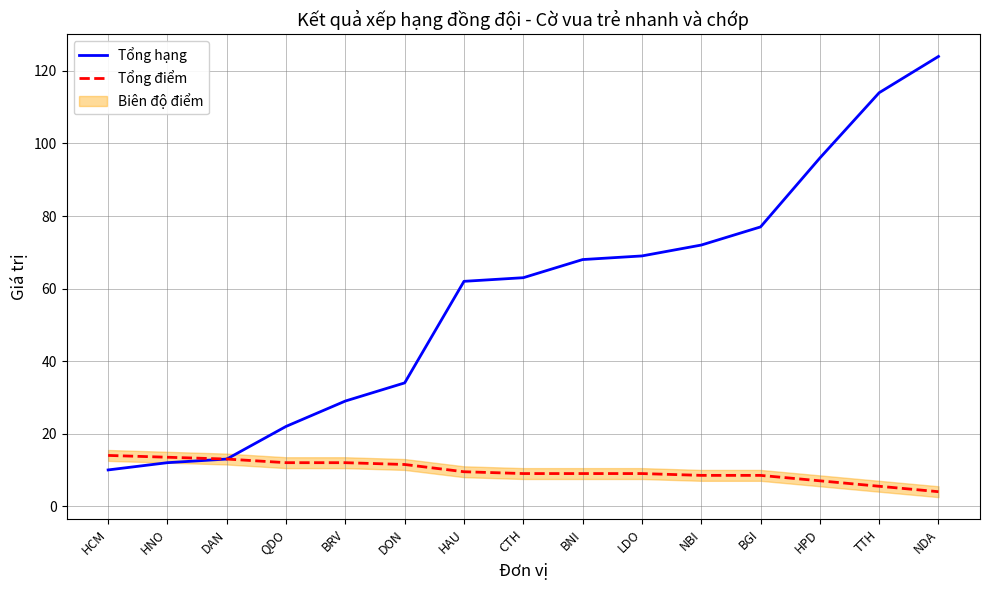

What is the difference between the maximum and second lowest values in the Tổng điểm series?

8.5